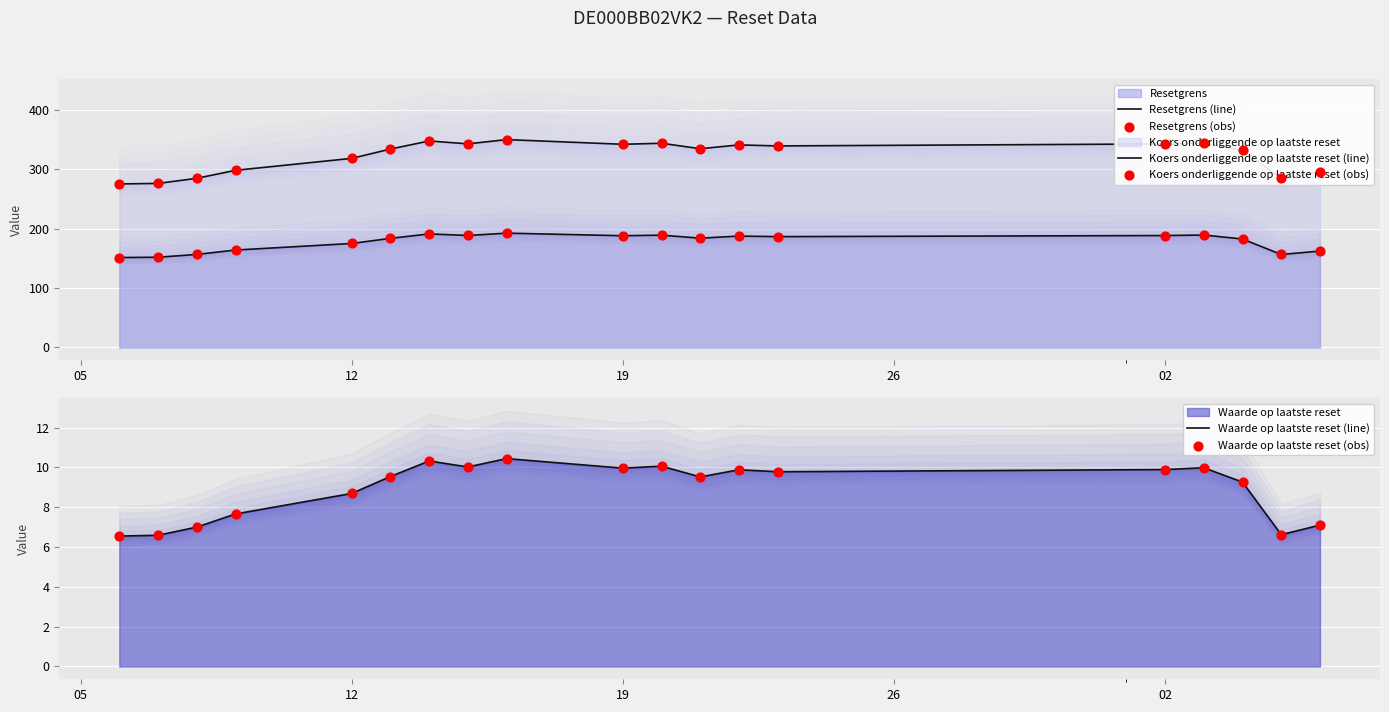

At how many categories does at least one series exceed 320?

12